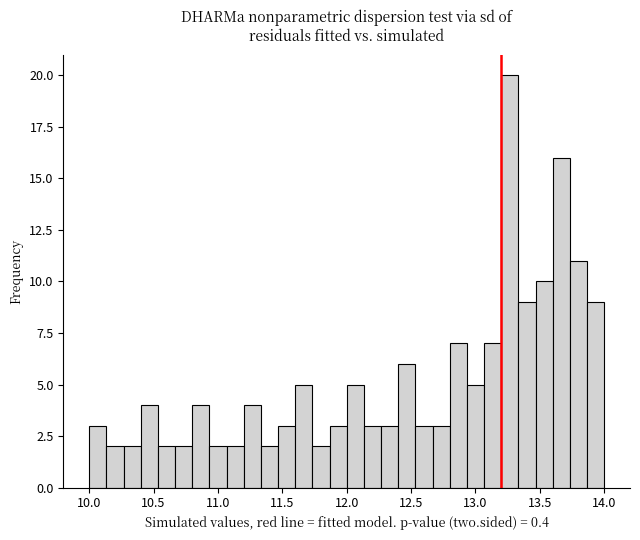

Around what value on the x-axis is the tallest bar? Give the approximate position of its centre, as read against the axis.

13.25